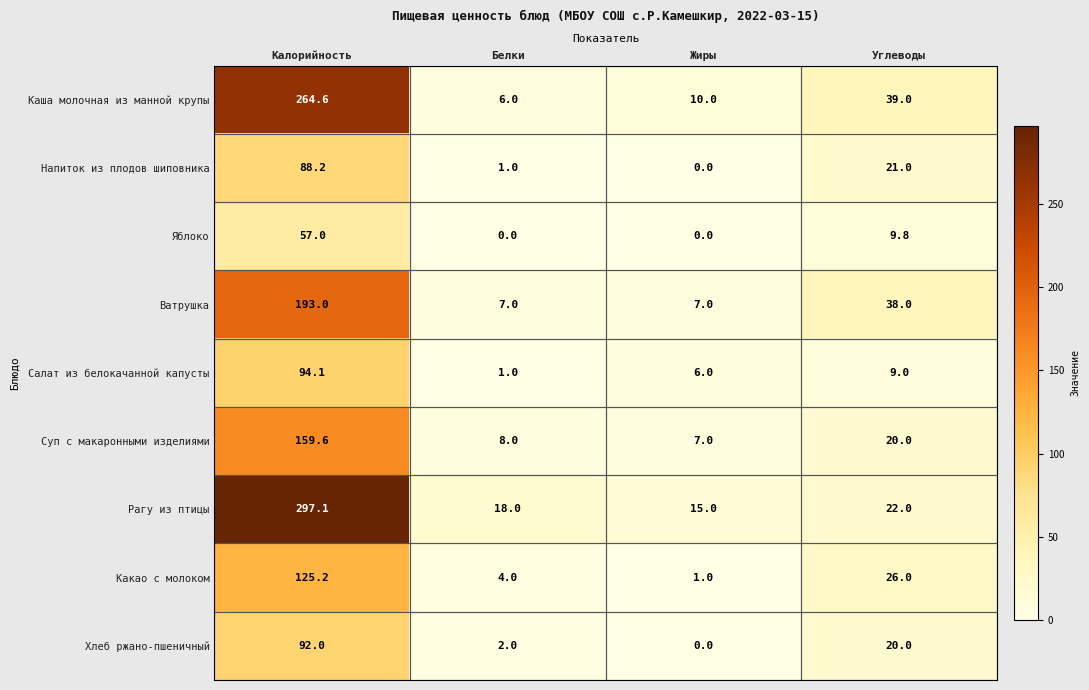

What is the lowest value of the Салат из белокачанной капусты series?

1.0